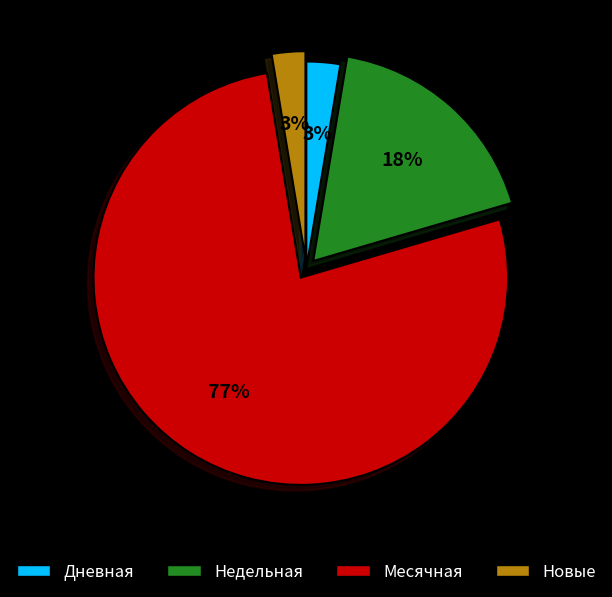

To the nearest percent, what is the average slice percentage?

25%